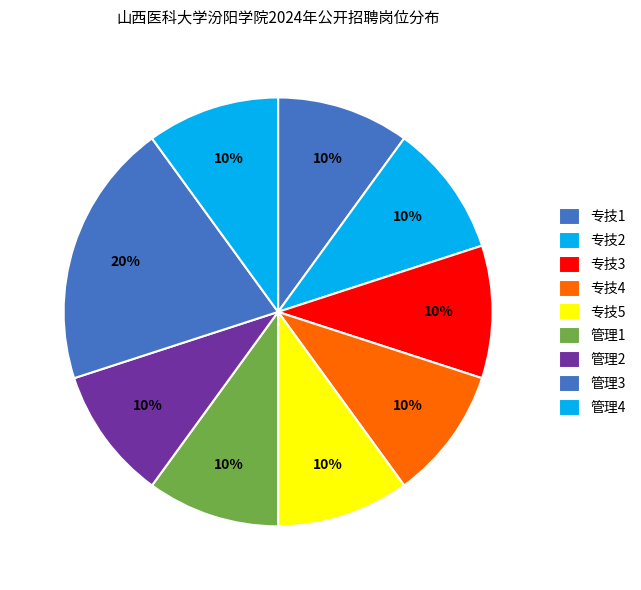

The 管理4 slice represents 19% of the pie. True or false?

False